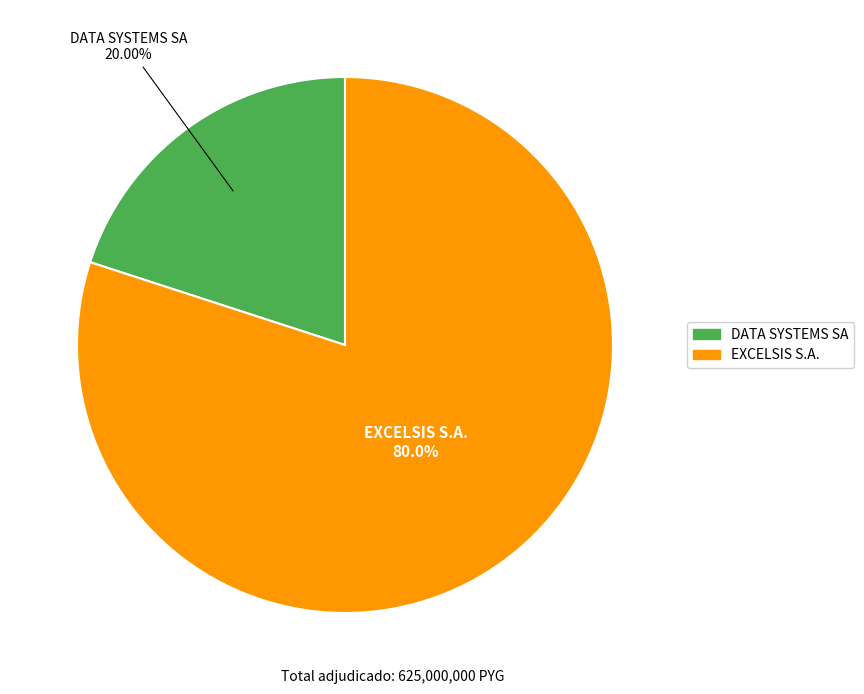

Rank the categories by value from highest to lowest.

EXCELSIS S.A., DATA SYSTEMS SA